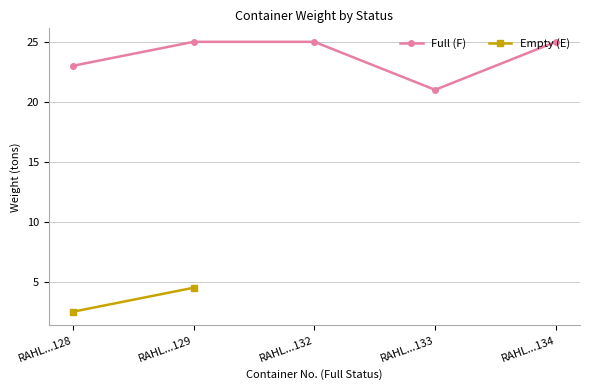

Does the chart have visible grid lines?

Yes